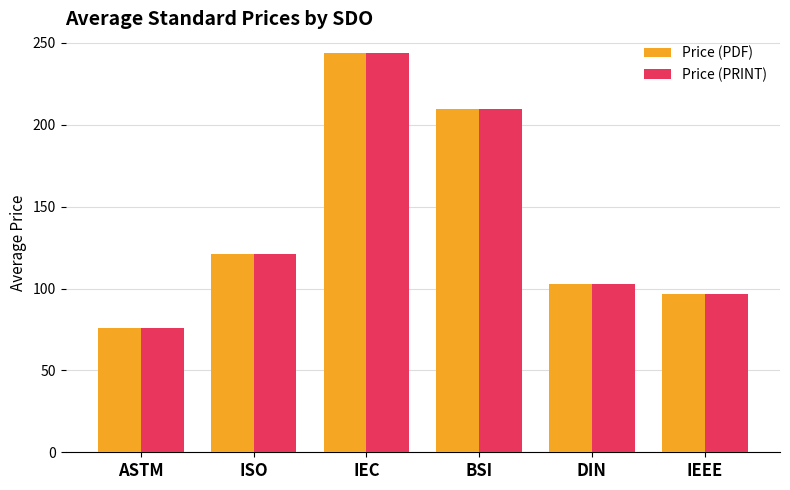

Where is Price (PRINT) nearest to the value 159?

ISO